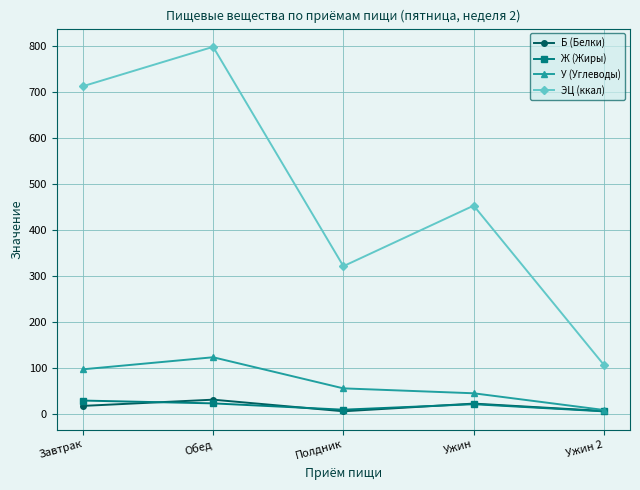

True or false: ЭЦ (ккал) and Ж (Жиры) intersect in this chart.

False